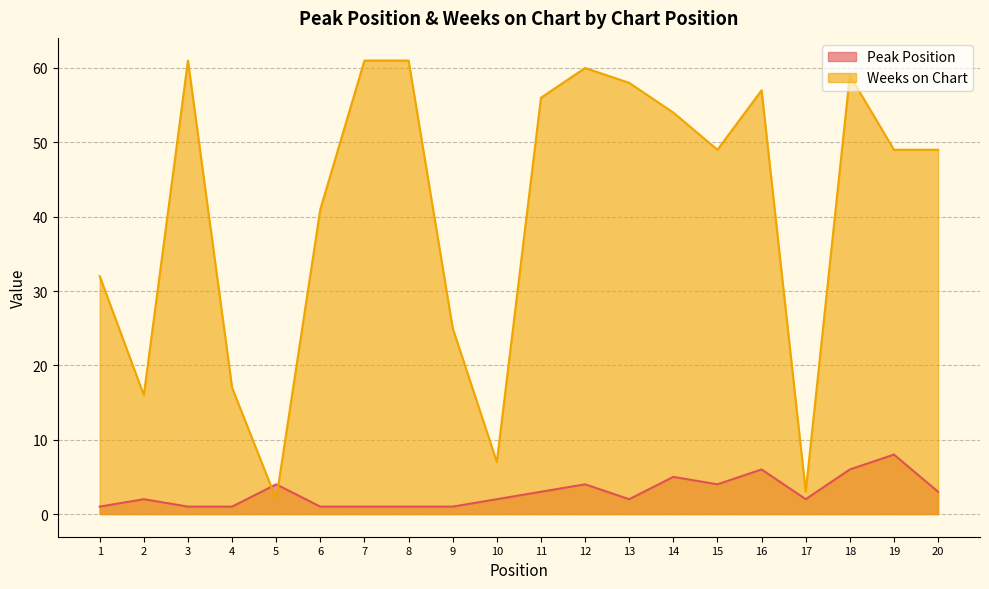

Is the value of Weeks on Chart at 5 greater than the value of Peak Position at 11?

No